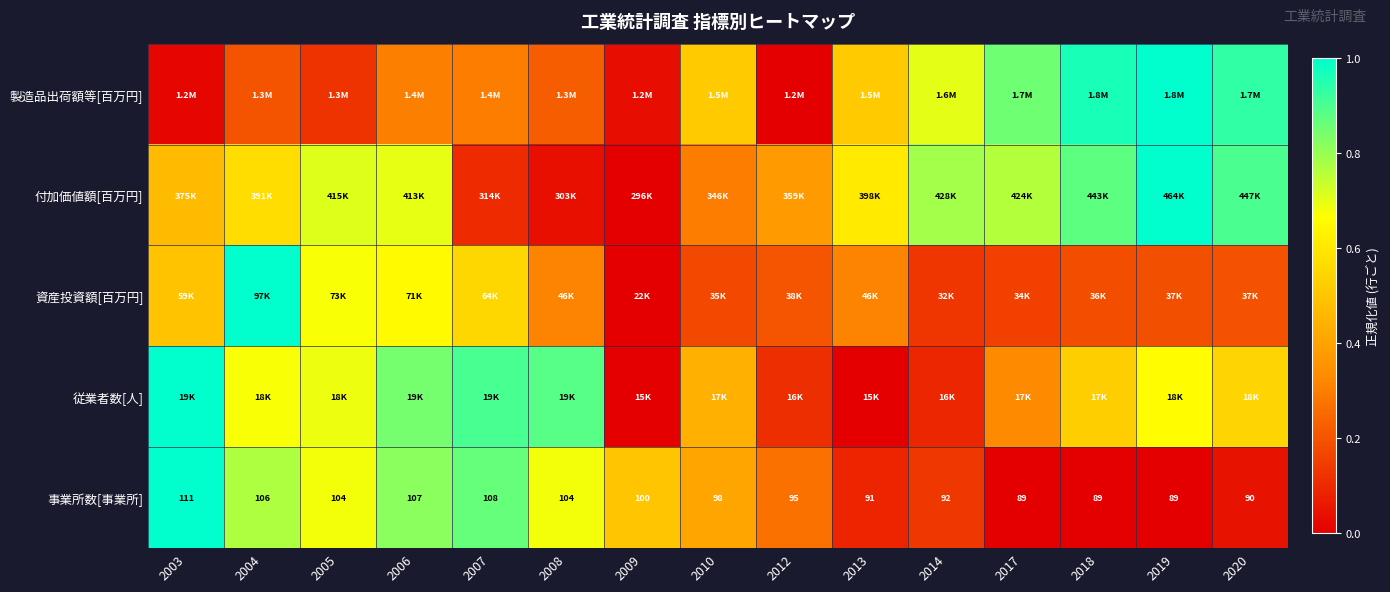

True or false: 製造品出荷額等[百万円] has a value of 0.2 at 2008.

True